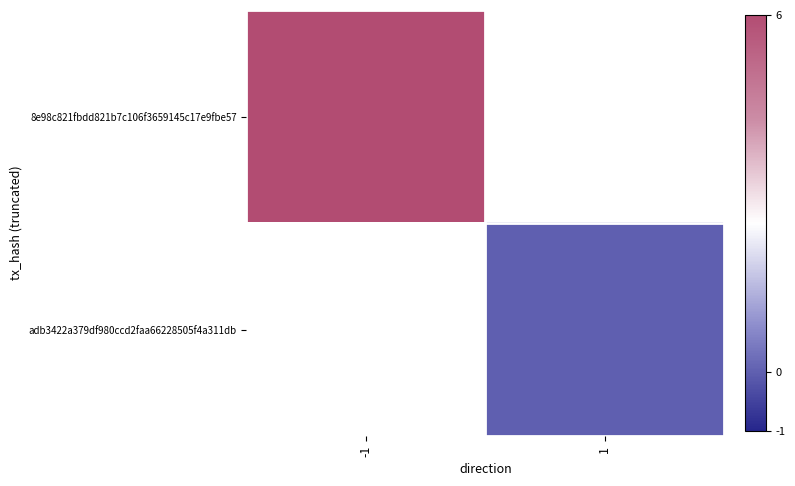

What is the lowest value of the 8e98c821fbdd821b7c106f3659145c17e9fbe57 series?

6.0